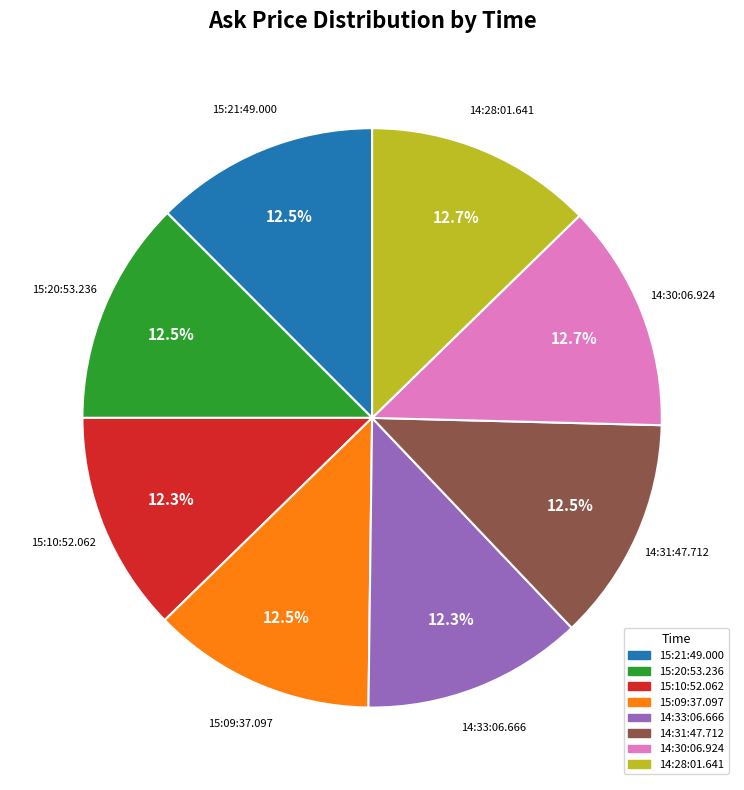

To the nearest percent, what portion does 15:10:52.062 represent?

12%